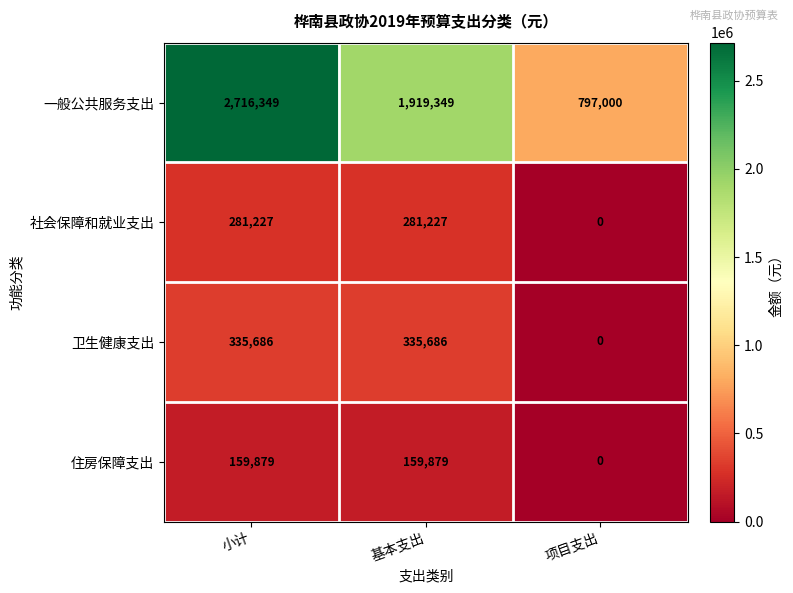

What is the spread (max minus min) of values at 小计?

2556470